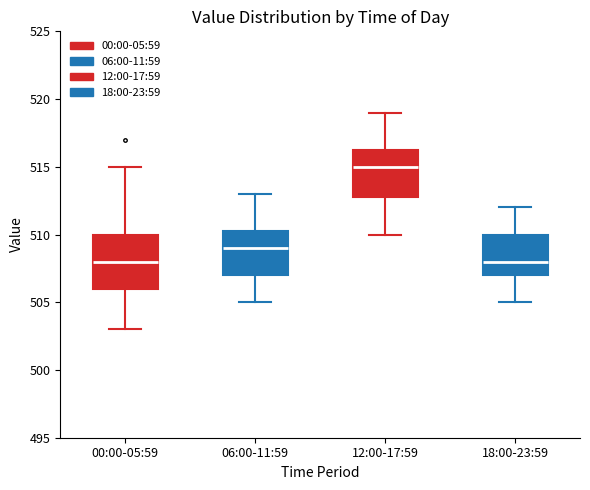

Reading left to right, transcribe this box plot: for each box, give where its median line is, the range the box spans, and where its two whiskers end, as read against the y-axis. The values are not printed on the chart, so give them approximately, as read against the axis.

00:00-05:59: median 508.0, box 506.0 to 510.0, whiskers 503.0 to 515.0
06:00-11:59: median 509.0, box 507.0 to 510.5, whiskers 505.0 to 513.0
12:00-17:59: median 515.0, box 513.0 to 516.5, whiskers 510.0 to 519.0
18:00-23:59: median 508.0, box 507.0 to 510.0, whiskers 505.0 to 512.0